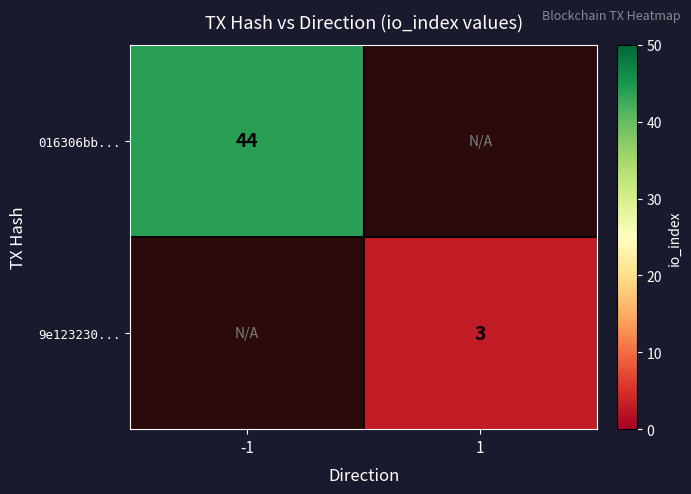

Which category has the lowest value across all series?

1